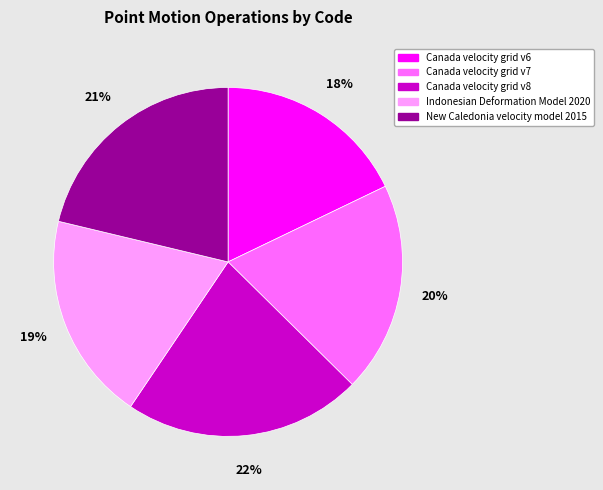

To the nearest percent, what is the difference between the largest and smallest slice percentages?

4%